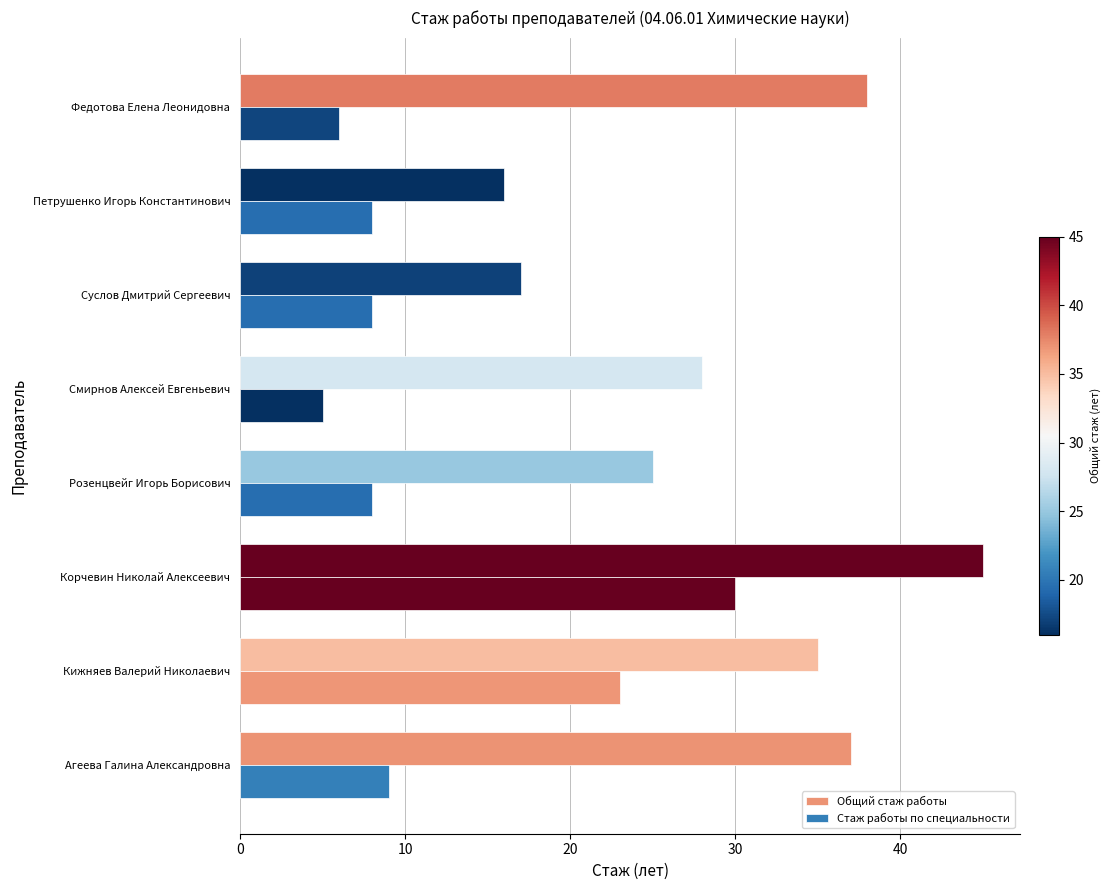

Which series has the largest range (max minus min)?

Общий стаж работы